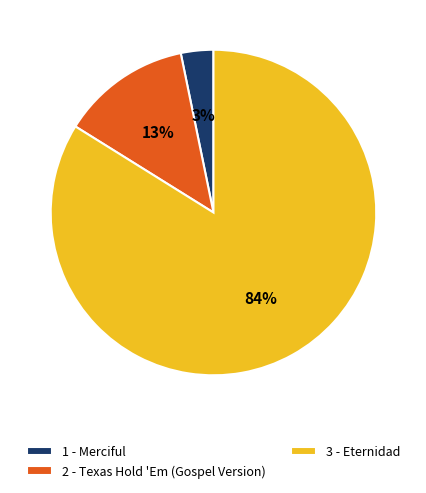

Which category accounts for the majority?

3 - Eternidad